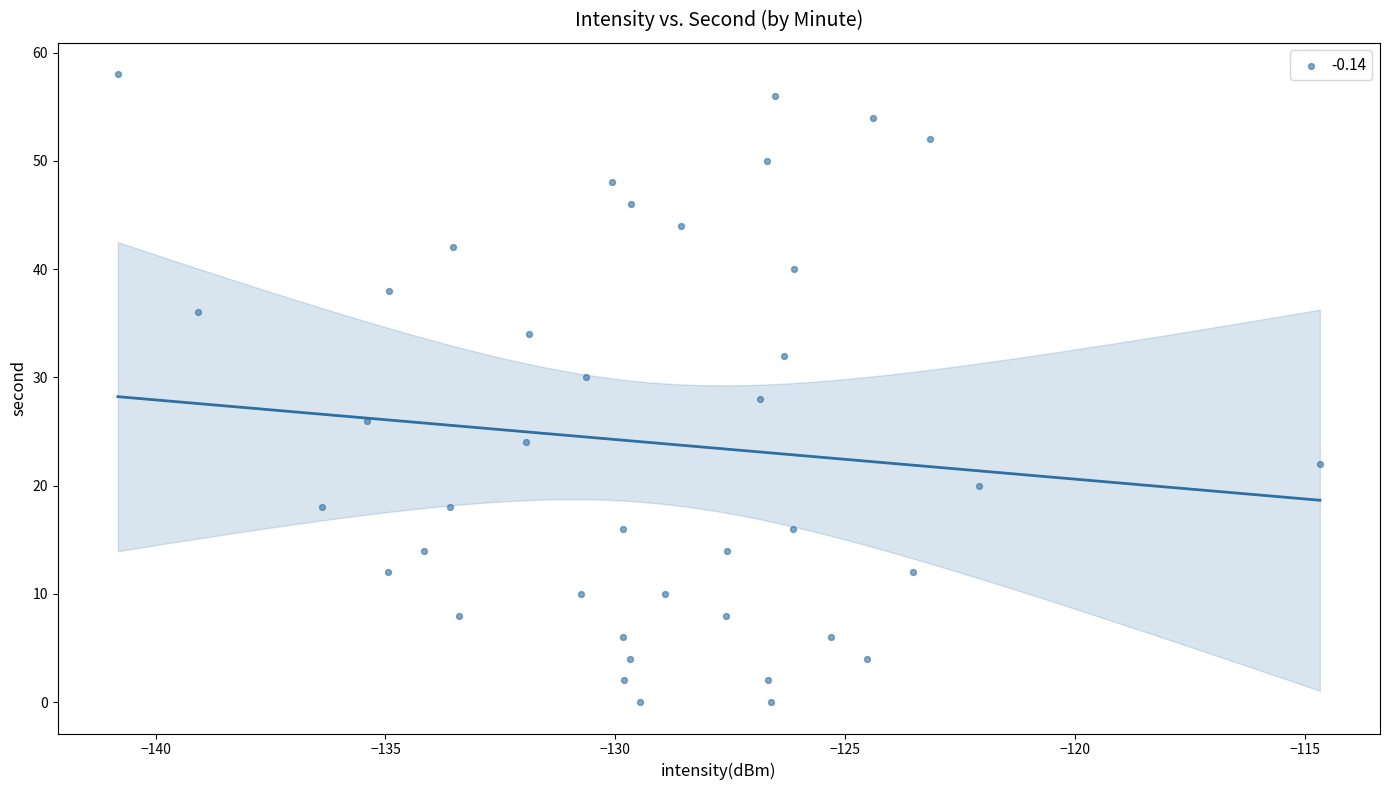

What is the range of Y values (max minus min)?

58